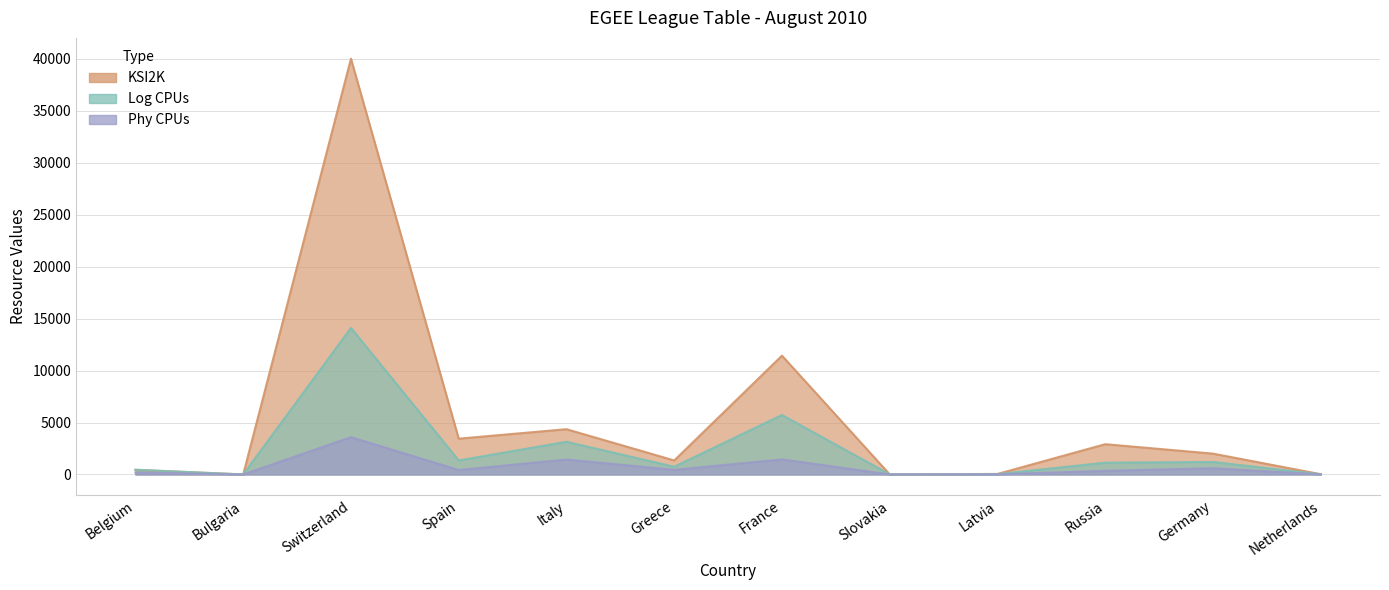

What is the difference between the KSI2K values at Spain and Belgium?

3009